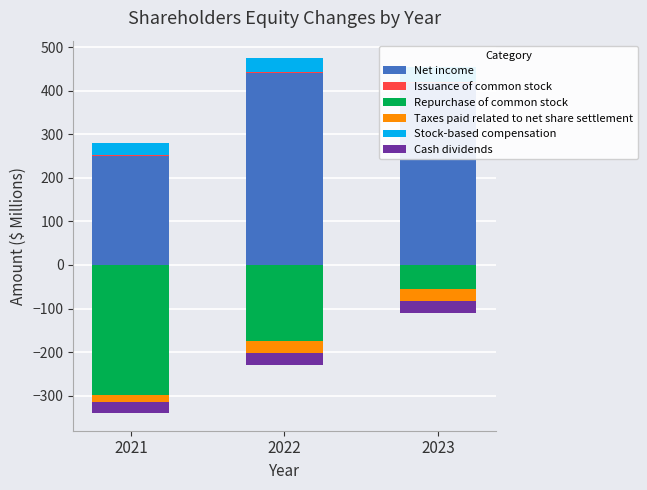

The Issuance of common stock series shows 3.8 at 2021. True or false?

False